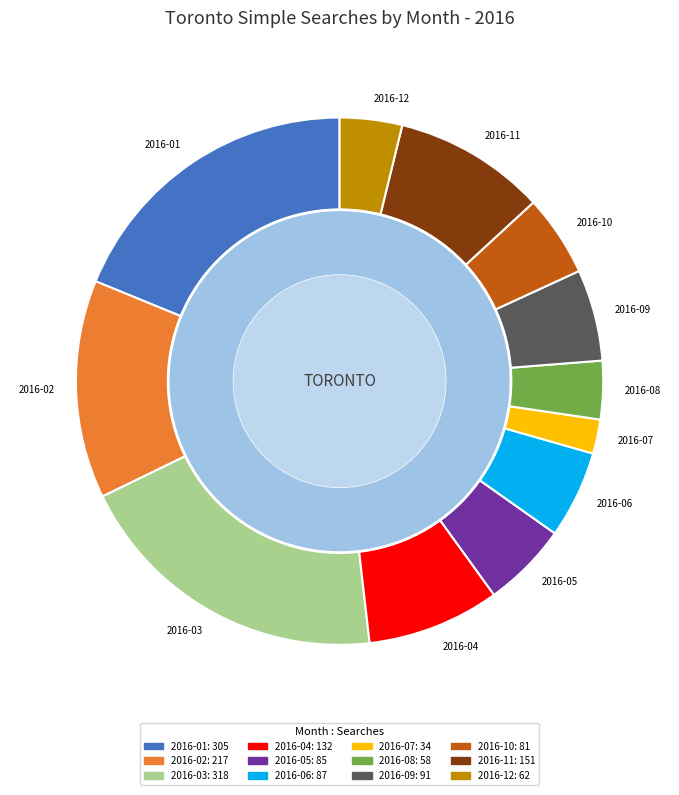

Does any single category account for the majority?

No